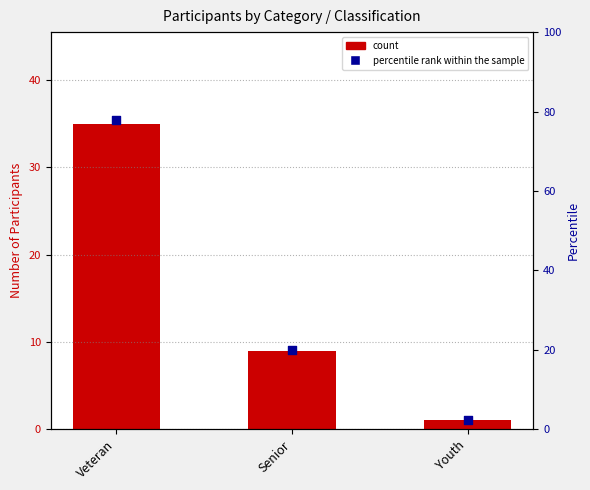

Which series reaches the maximum Y coordinate?

percentile rank within the sample